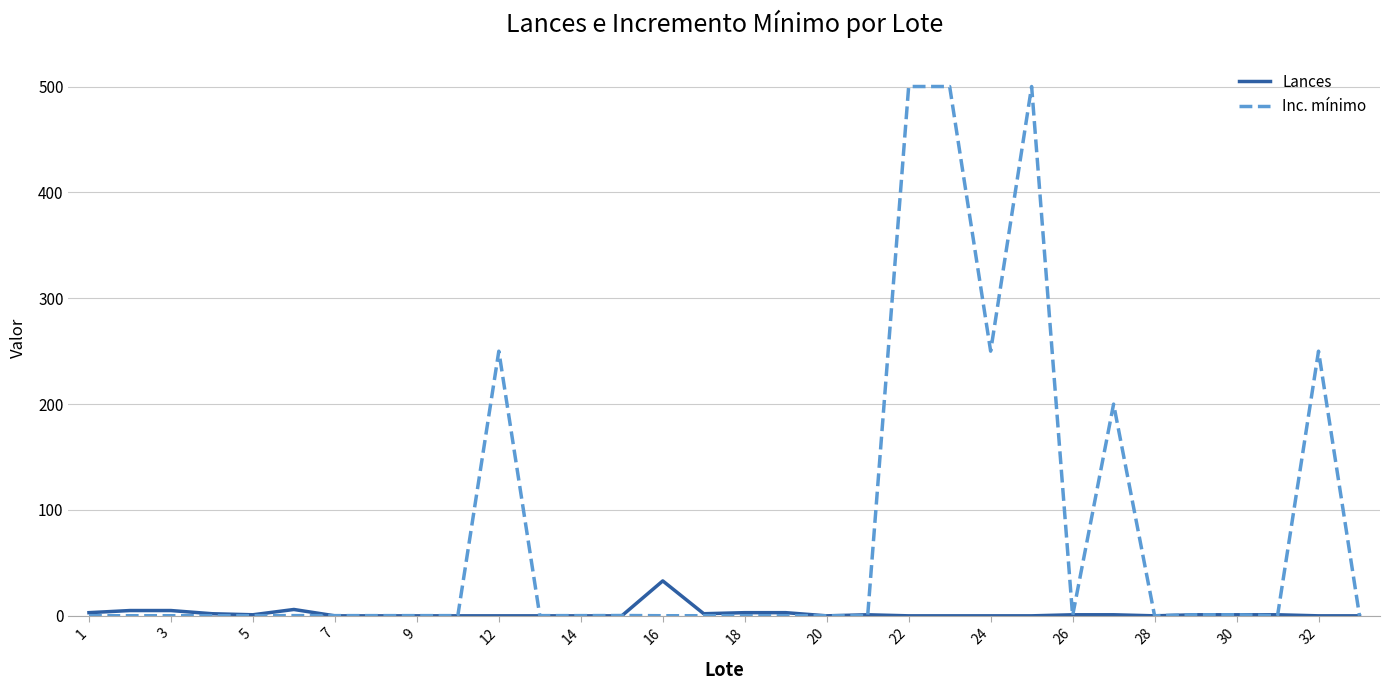

True or false: Inc. mínimo has more than 1 points higher than both neighbors.

True